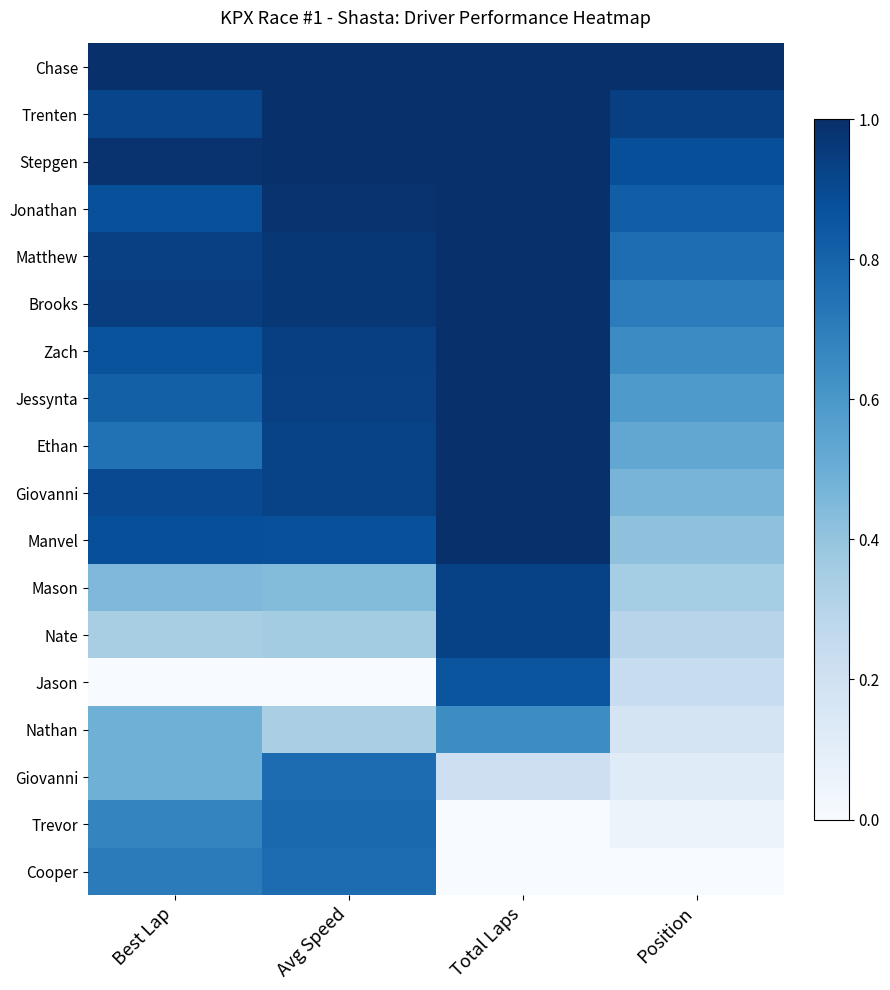

What is the greatest value displayed?

1.0